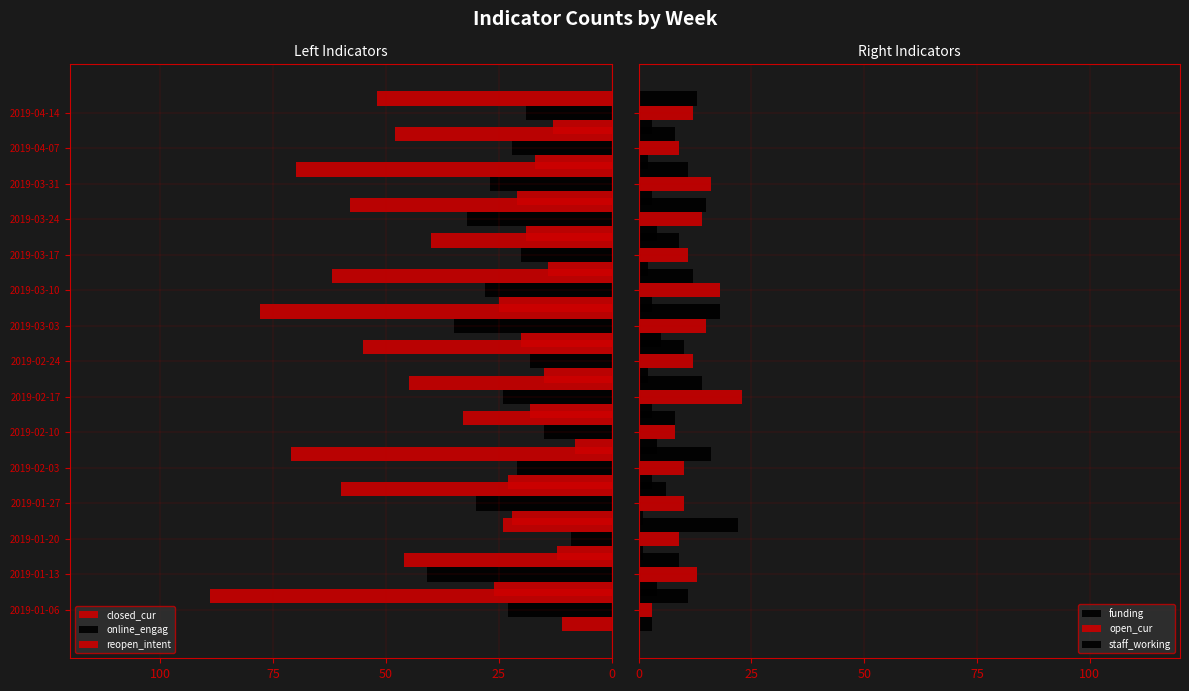

What is the sum of the funding values at 2019-03-17 and 2019-02-10?

6